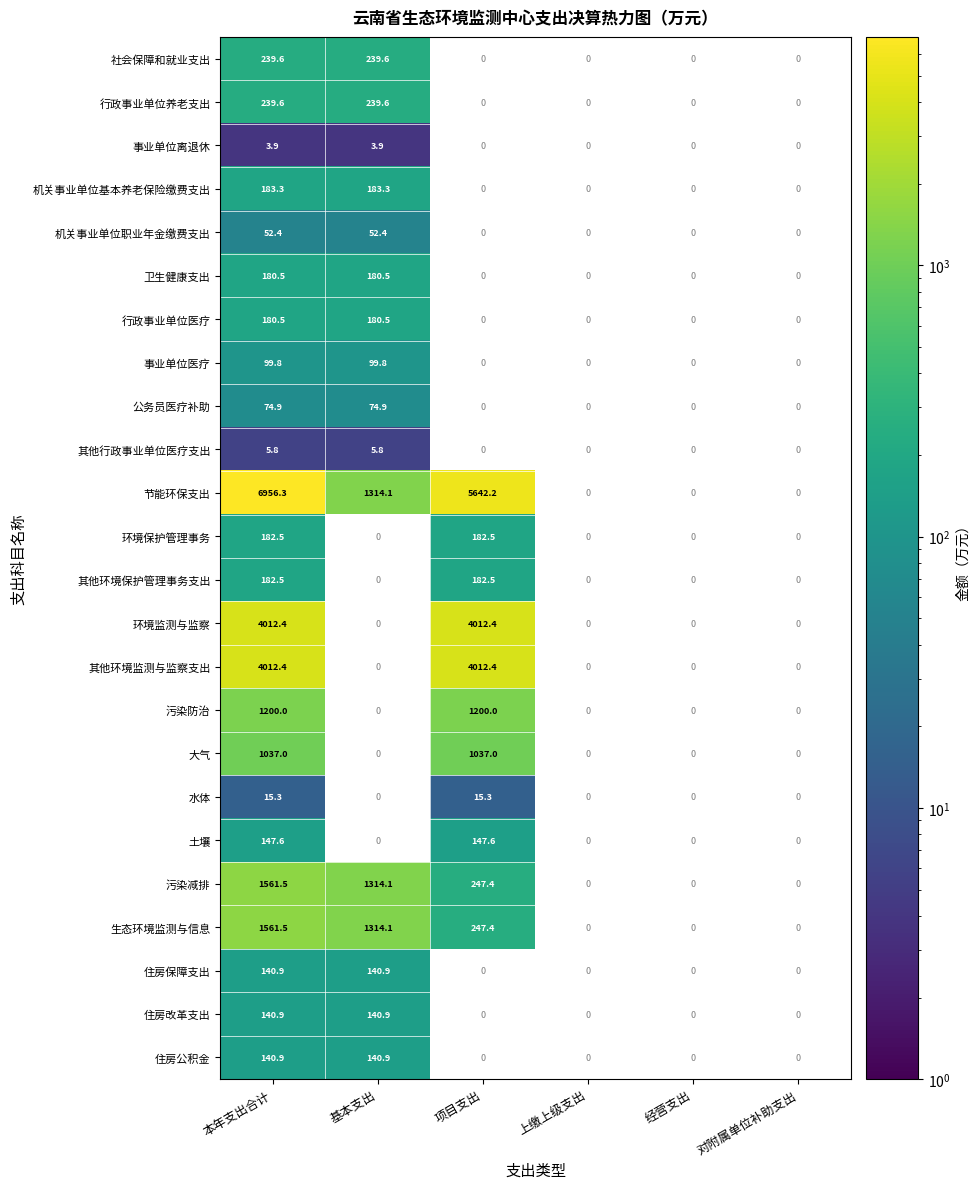

The 环境保护管理事务 series shows 182.5 at 本年支出合计. True or false?

True